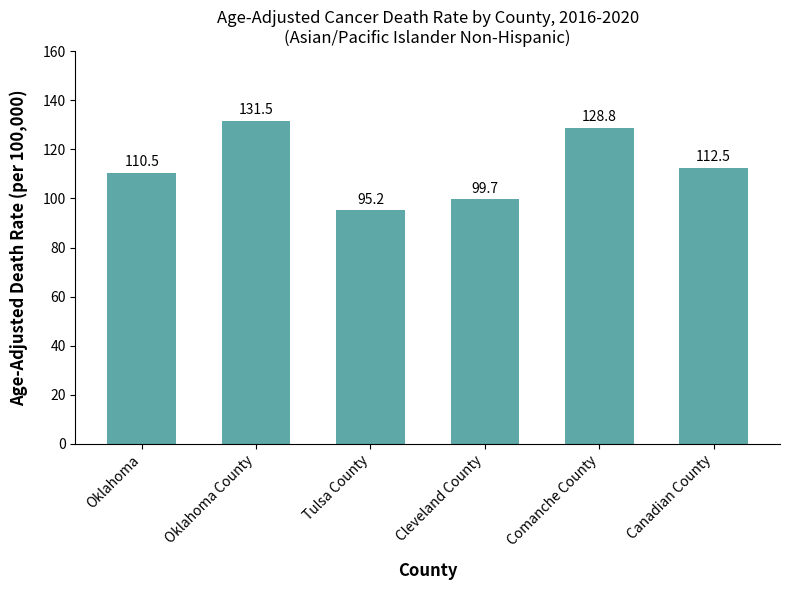

What is the label of the 2nd bar from the right?

Comanche County